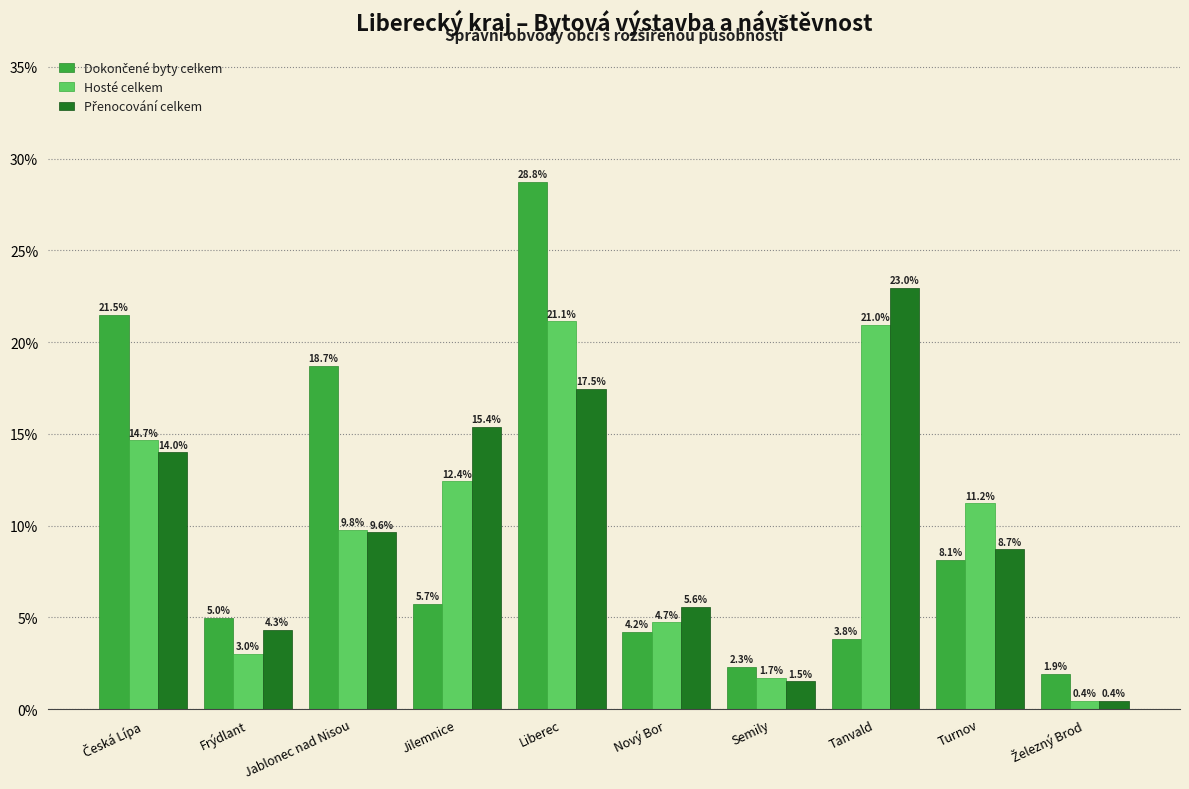

What is the total value across all series at Liberec?

67.4